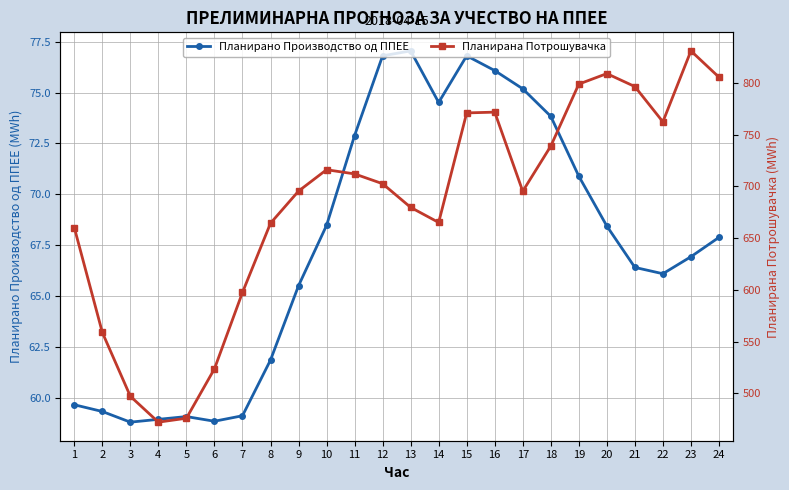

True or false: Планирана Потрошувачка and Планирано Производство од ППЕЕ intersect in this chart.

False